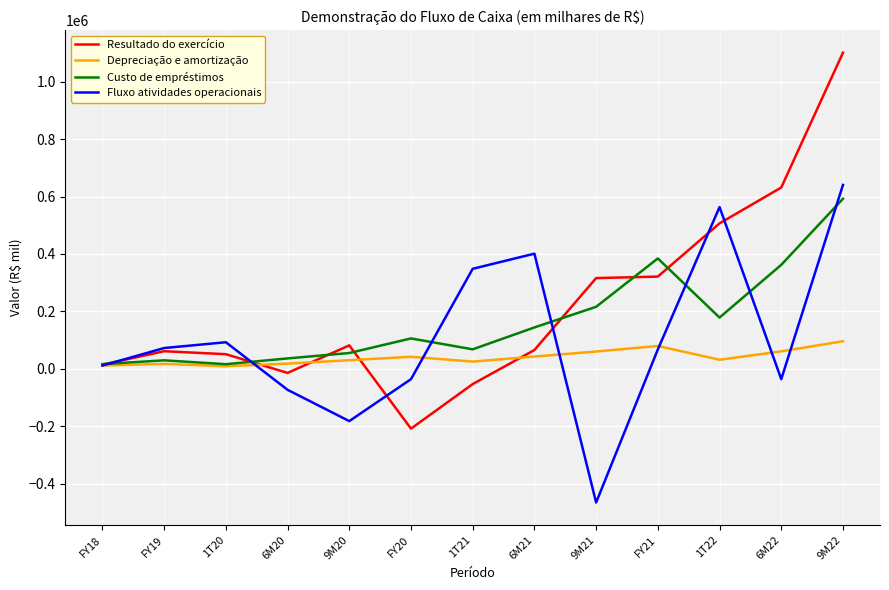

Which series changed the most between 6M20 and 6M21?

Fluxo atividades operacionais